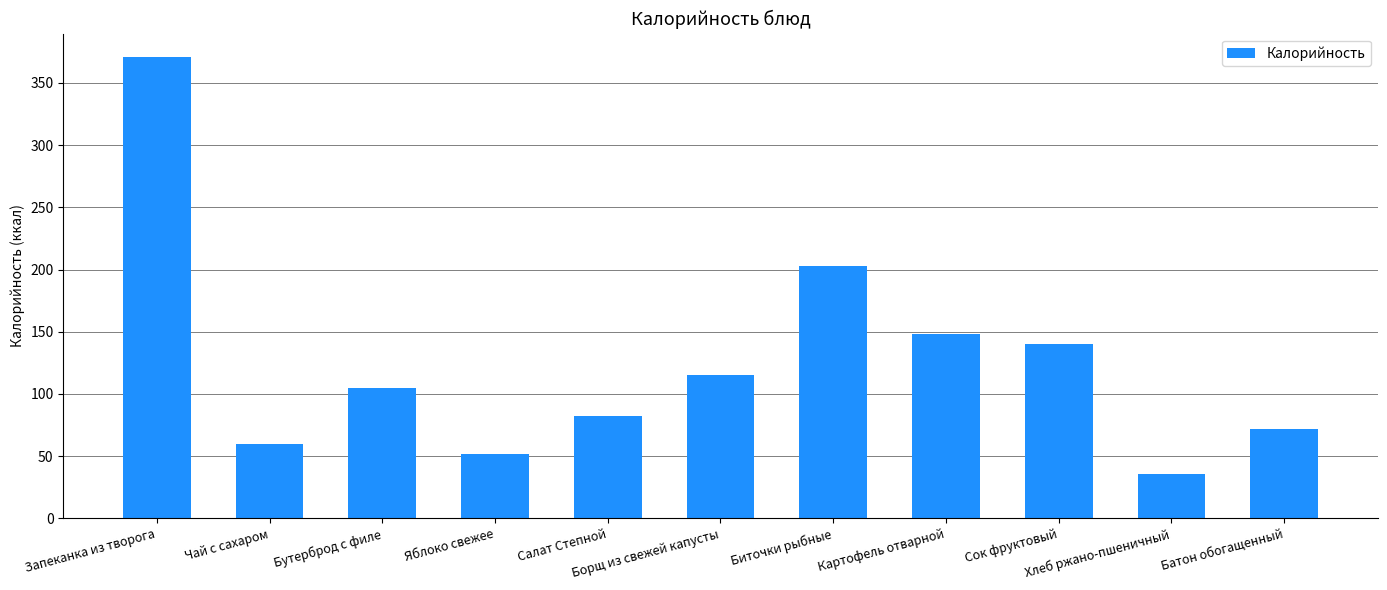

Where does the data first go above 105?

Запеканка из творога